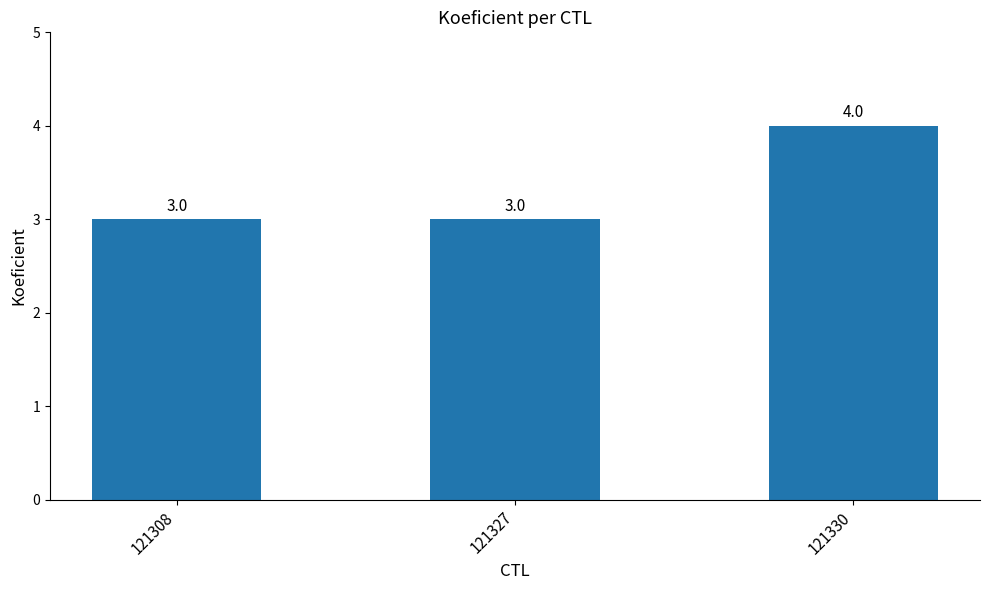

Is it true that the value at 121308 is 5?

False